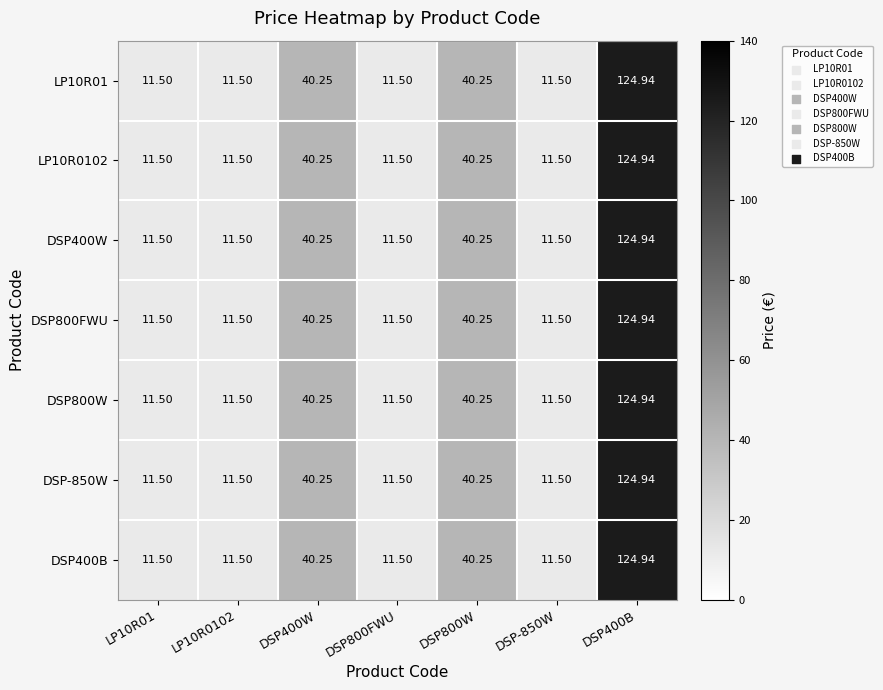

Count the number of categories in the chart.

7